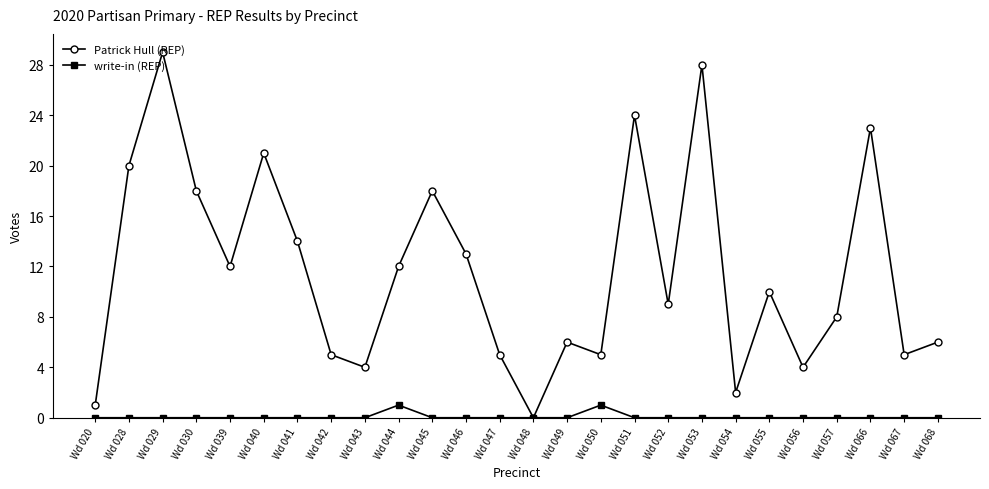

Where is Patrick Hull (REP) nearest to the value 14?

Wd 041